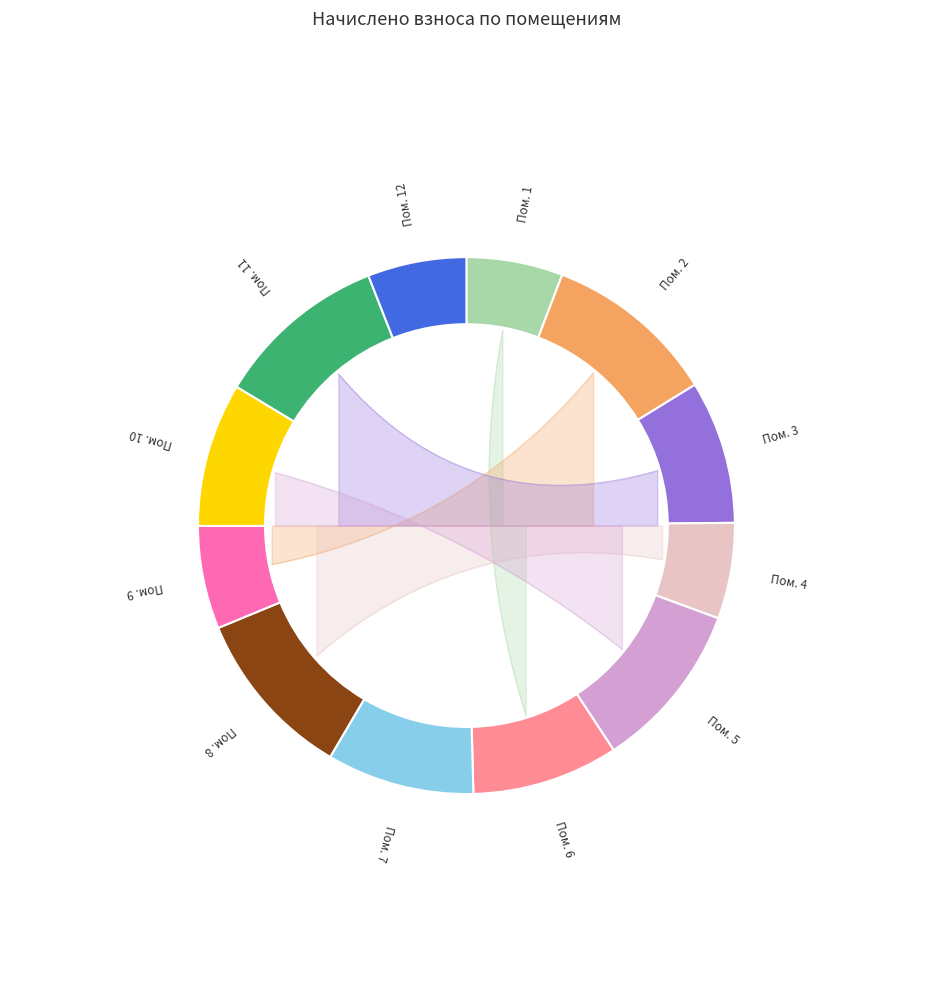

To the nearest percent, what is the average slice percentage?

8%